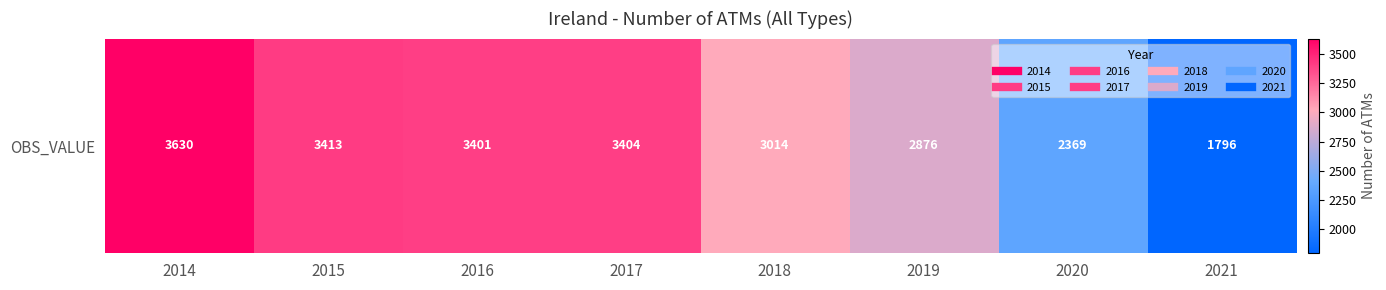

How many values exceed 3401?

3